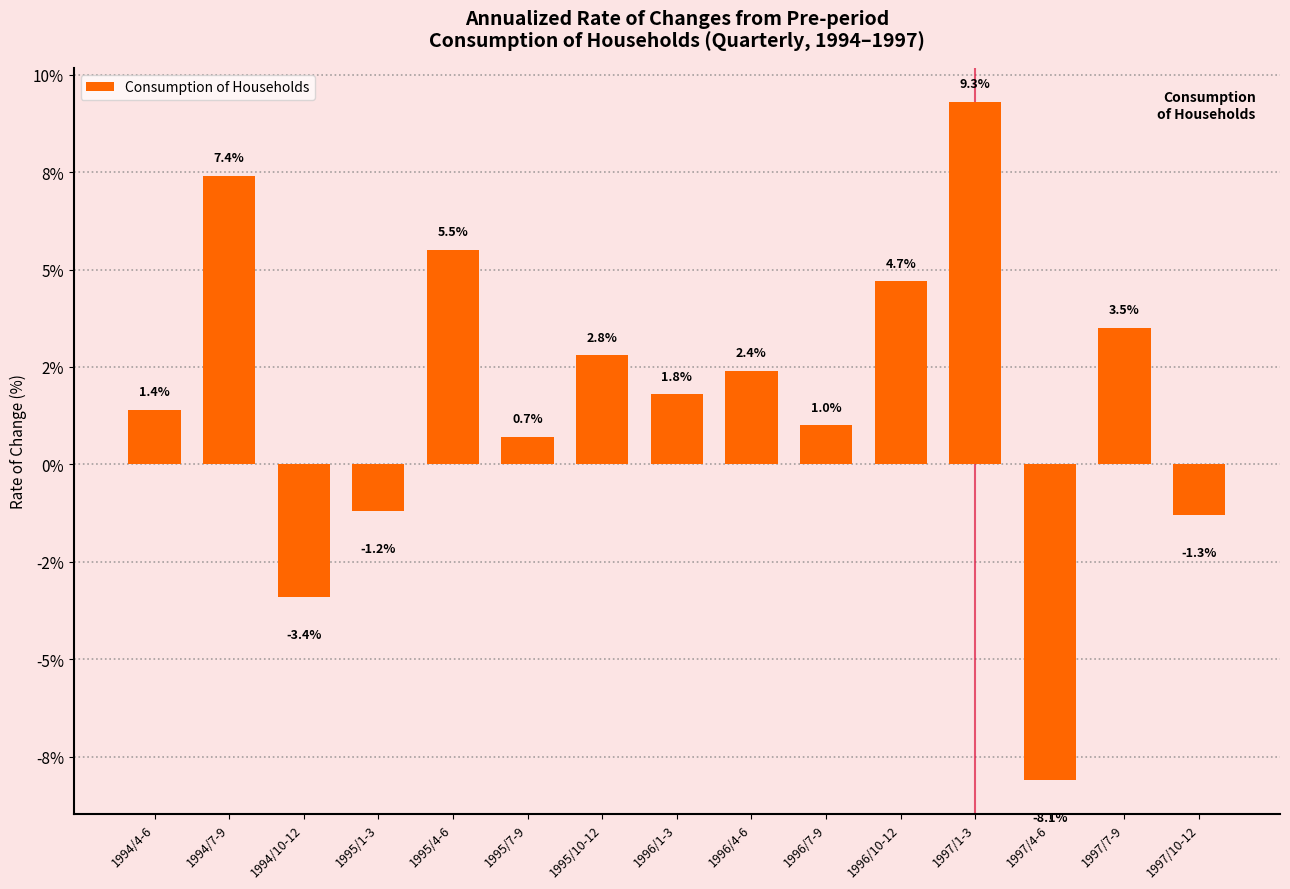

What is the label of the 4th bar from the right?

1997/1-3